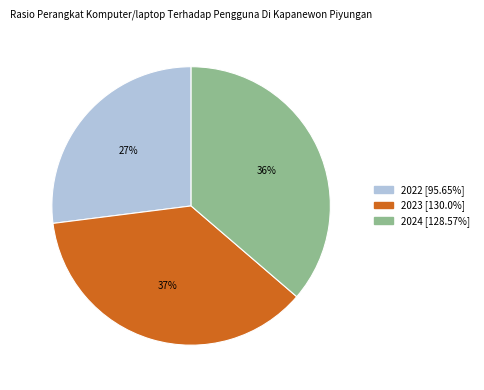

How many segments does this pie chart have?

3